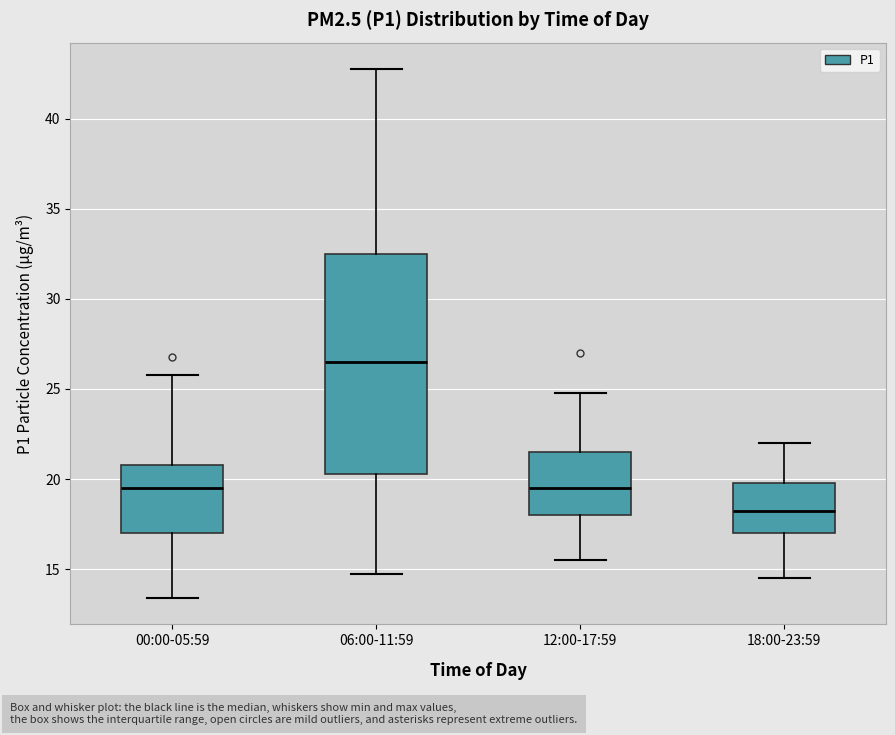

Where is the lower edge of the box for 18:00-23:59 on the y-axis? The values are not printed on the chart, so give them approximately, as read against the axis.

17.0